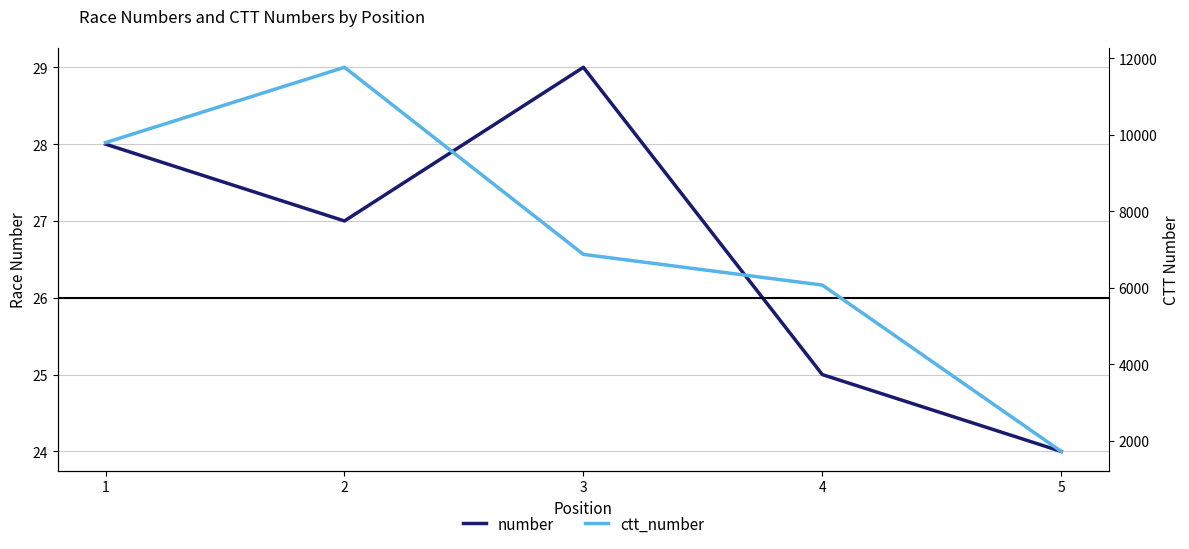

Is it true that number equals 41 at 4?

False